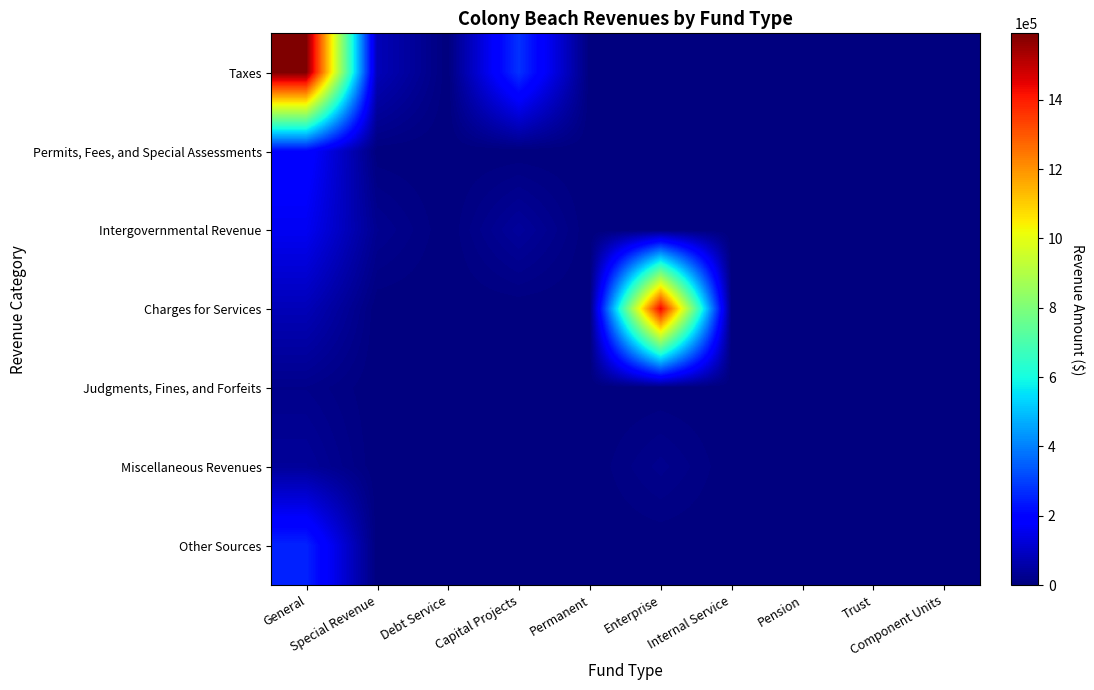

List the series in order of their peak value, lowest first.

Judgments, Fines, and Forfeits, Miscellaneous Revenues, Intergovernmental Revenue, Permits, Fees, and Special Assessments, Other Sources, Charges for Services, Taxes